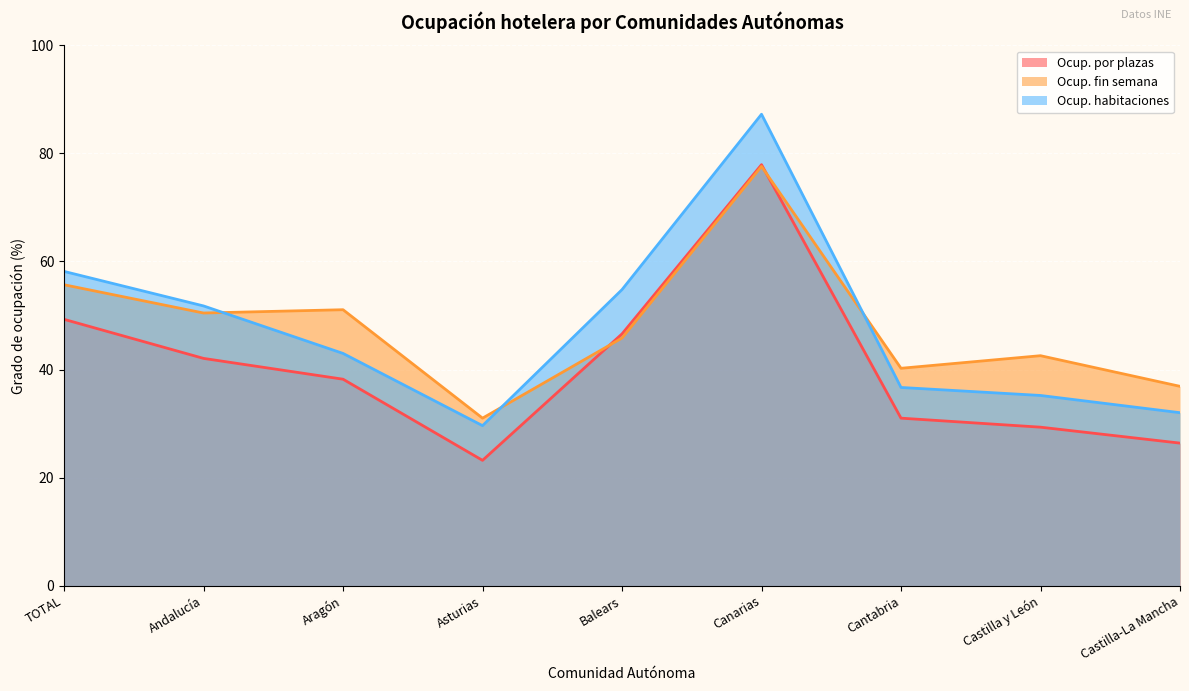

Which series has the widest spread of values?

Ocup. habitaciones